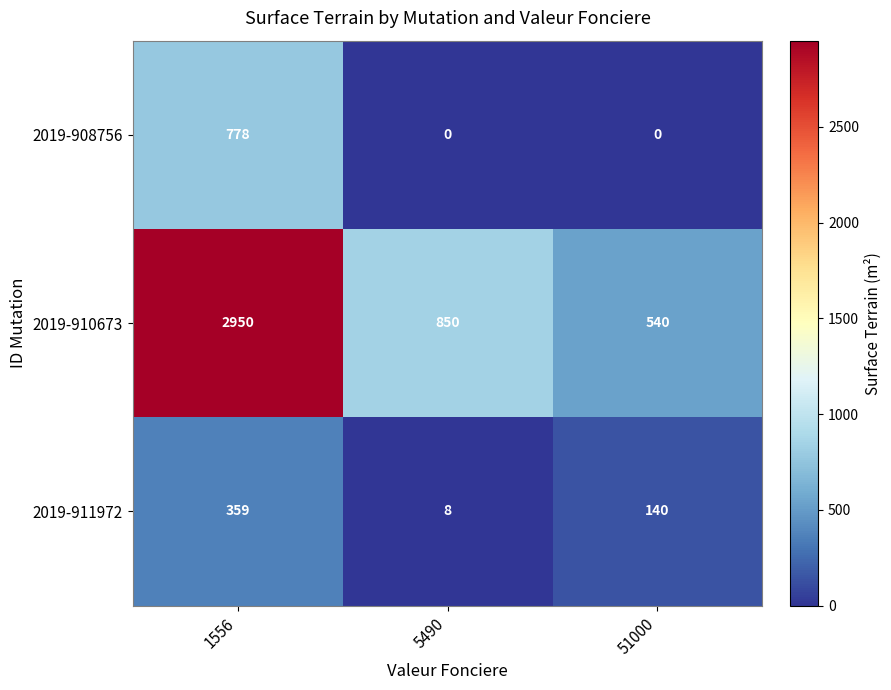

Reading right to left, transcribe all the data shown in this chart.

2019-908756: 51000=0	5490=0	1556=778
2019-910673: 51000=540	5490=850	1556=2950
2019-911972: 51000=140	5490=8	1556=359